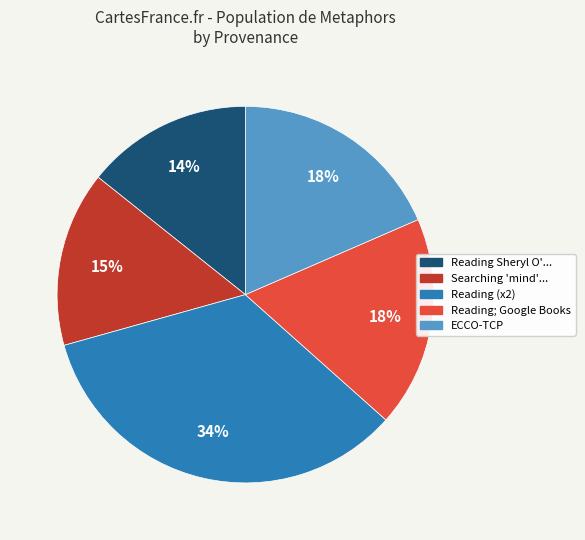

Which slice is the largest?

Reading (x2)